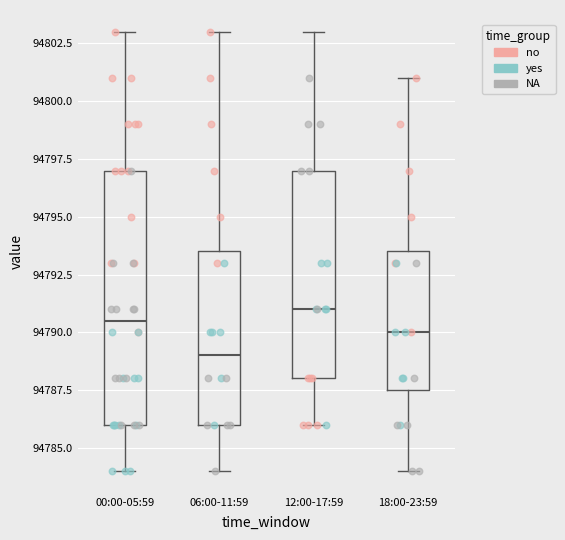

Reading left to right, transcribe this box plot: for each box, give where its median line is, the range the box spans, and where its two whiskers end, as read against the y-axis. The values are not printed on the chart, so give them approximately, as read against the axis.

00:00-05:59: median 94790.5, box 94786.0 to 94797.0, whiskers 94784.0 to 94803.0
06:00-11:59: median 94789.0, box 94786.0 to 94793.5, whiskers 94784.0 to 94803.0
12:00-17:59: median 94791.0, box 94788.0 to 94797.0, whiskers 94786.0 to 94803.0
18:00-23:59: median 94790.0, box 94787.5 to 94793.5, whiskers 94784.0 to 94801.0